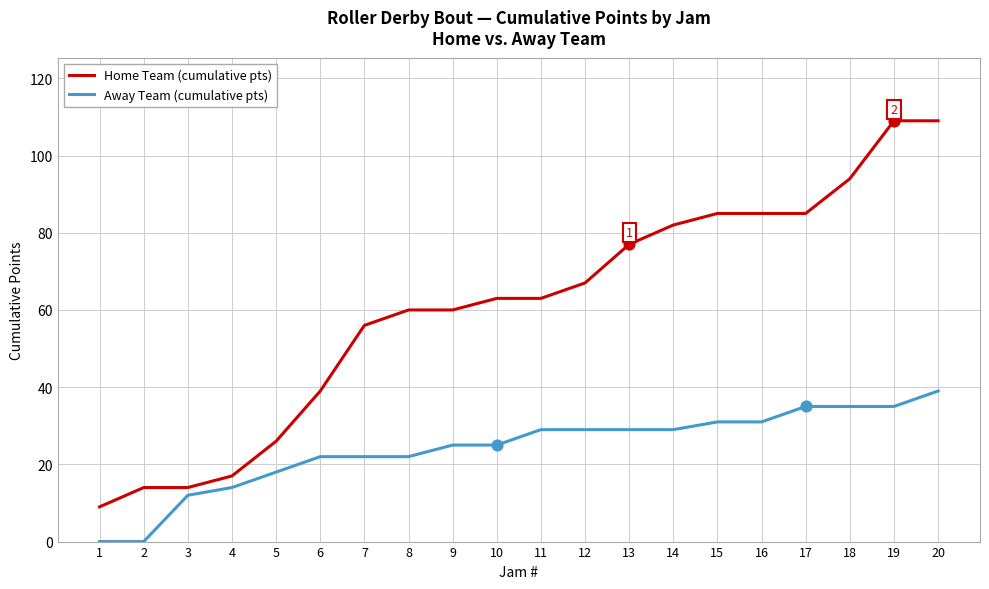

What is the total value across all series at 10?

88